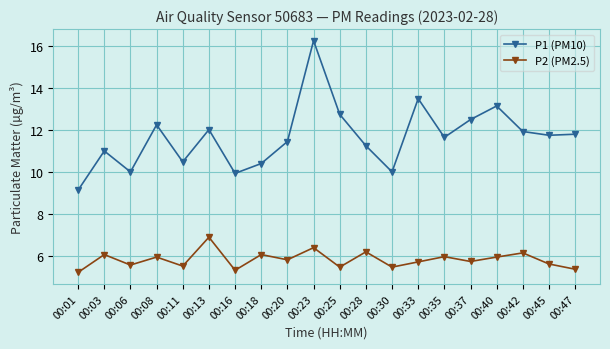

Where is the first local minimum for P2 (PM2.5)?

00:06